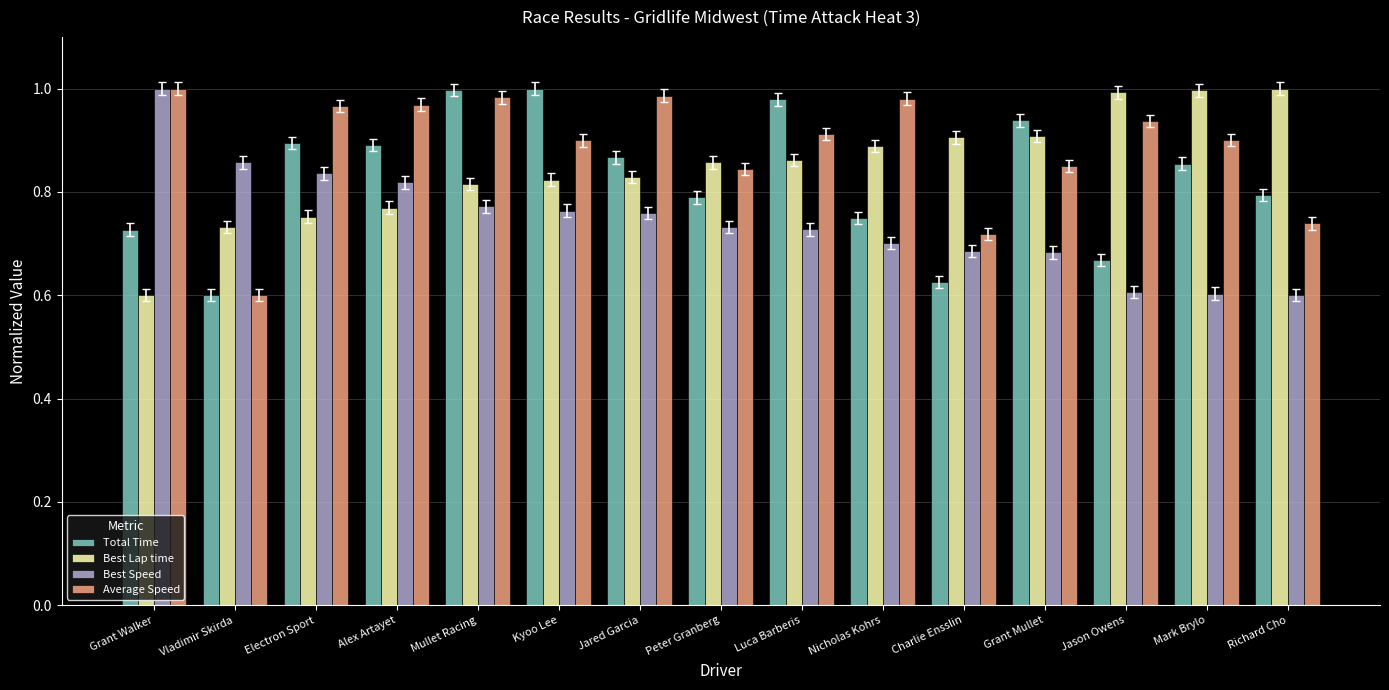

What are all the series names shown in the legend?

Total Time, Best Lap time, Best Speed, Average Speed